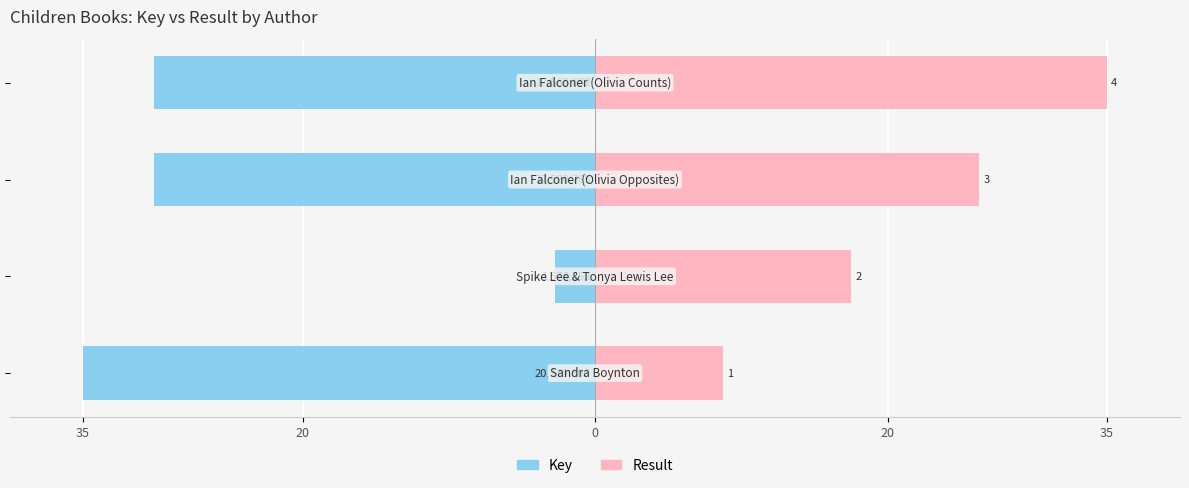

Between 20 and 0, which is larger?

20